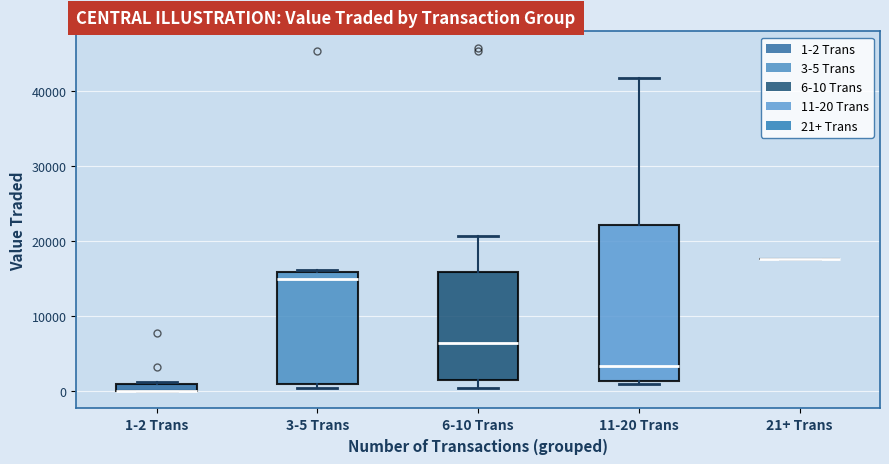

Which box is the tallest, from its lower edge to its upper edge?

11-20 Trans